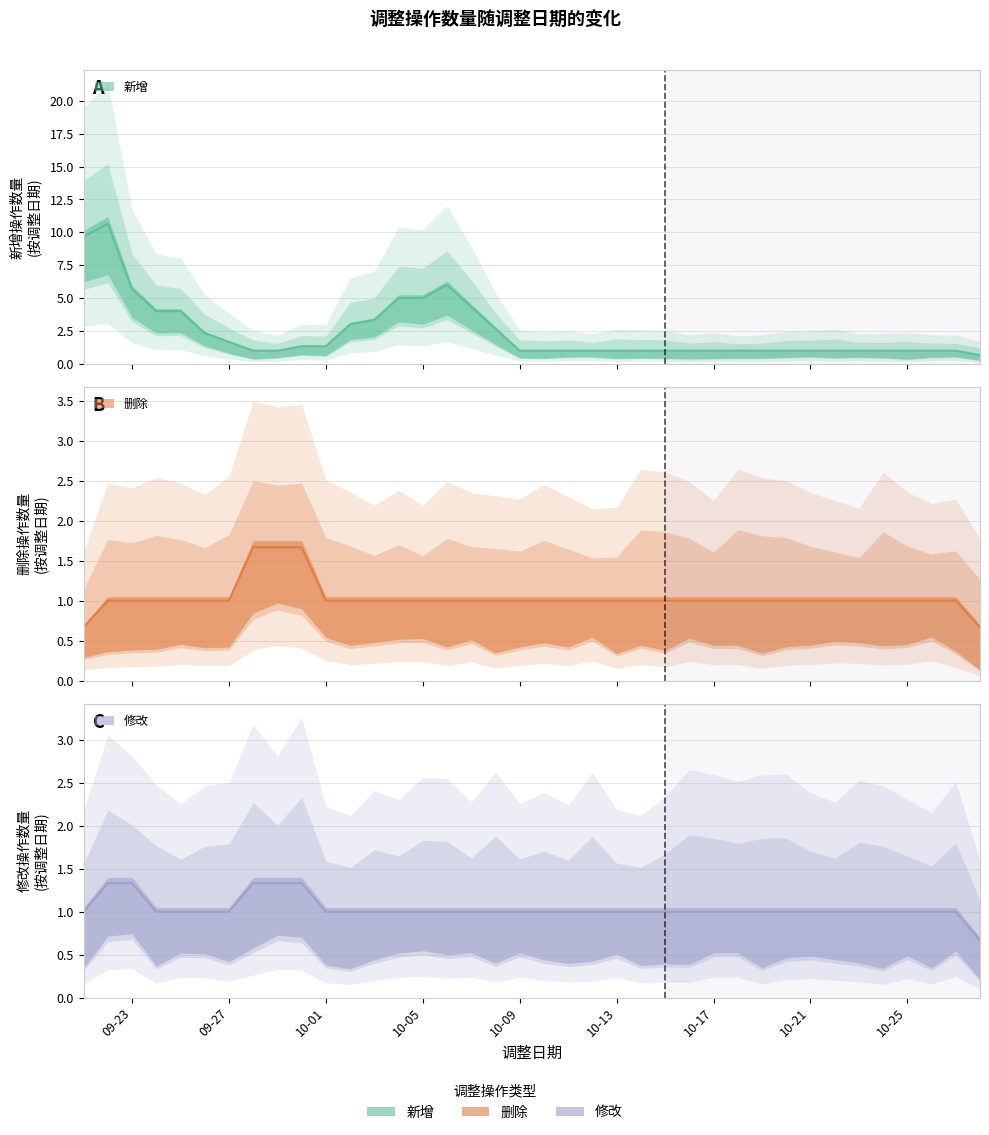

Does the chart have visible grid lines?

Yes